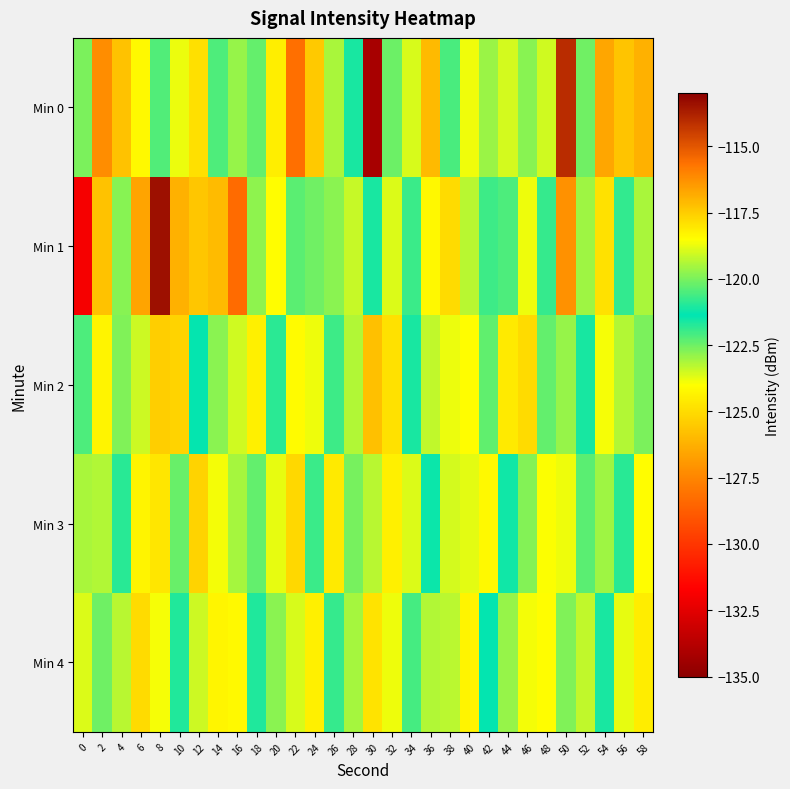

What is the maximum value shown in the chart?

-113.4